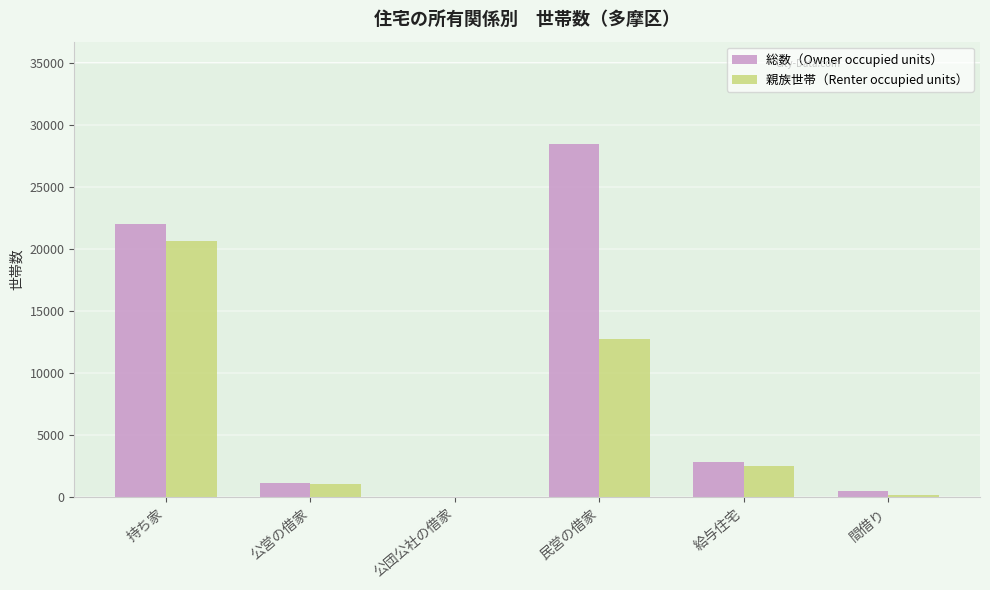

Does the chart contain stacked bars?

No